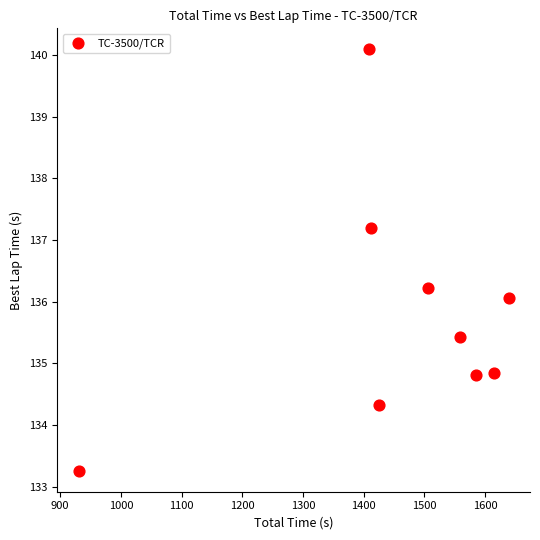

What is the average Y value?

135.8